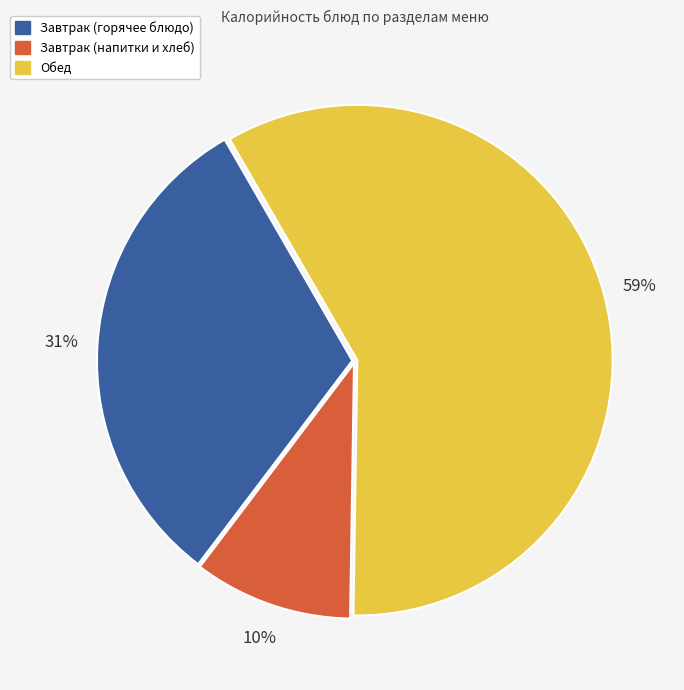

Count the number of slices in the pie.

3